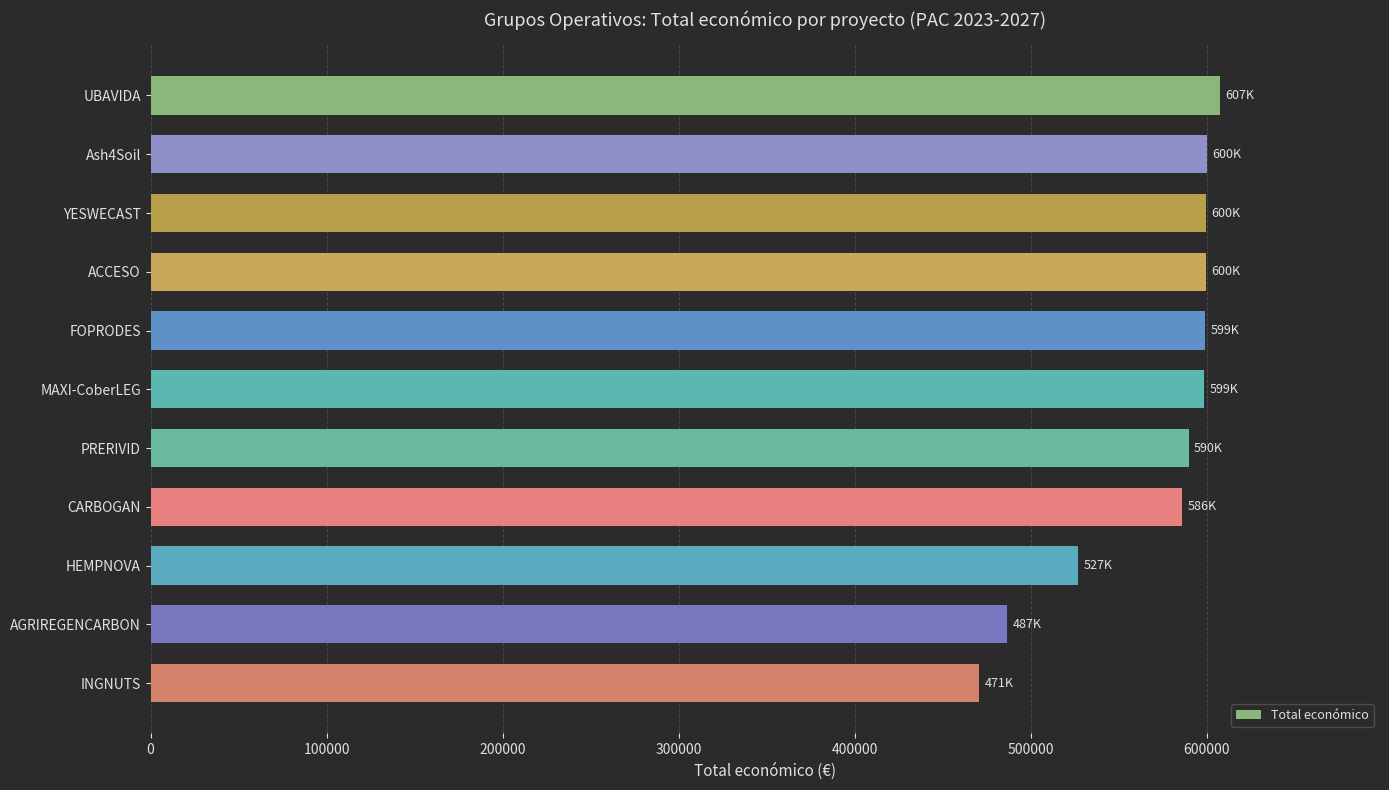

Count the number of data series in this chart.

1